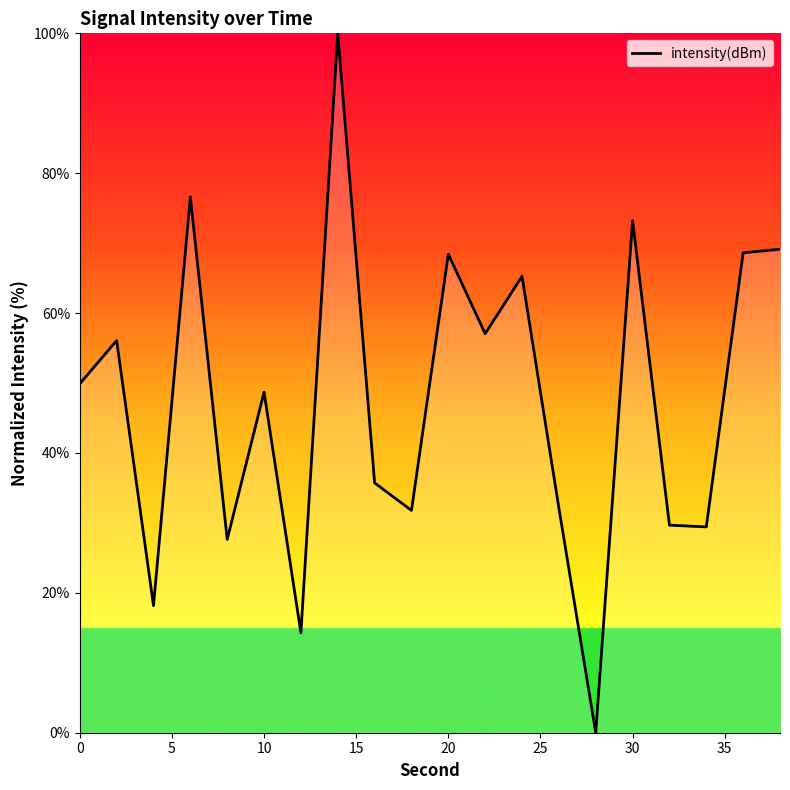

What is the greatest value displayed?

100.0